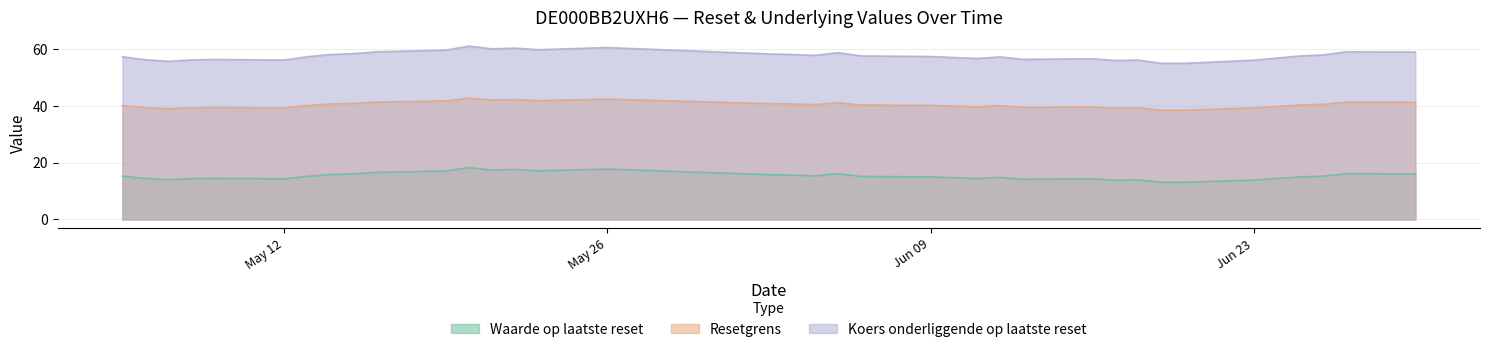

What is the maximum value shown in the chart?

61.0